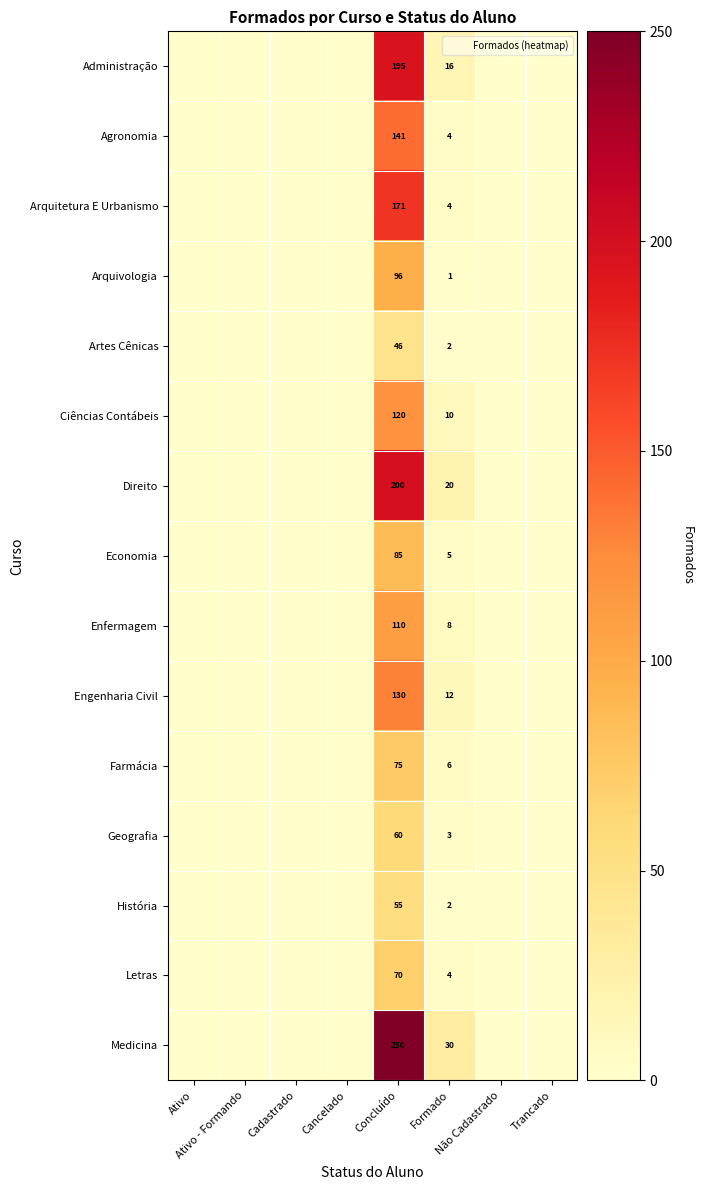

The Geografia series shows 19 at Trancado. True or false?

False